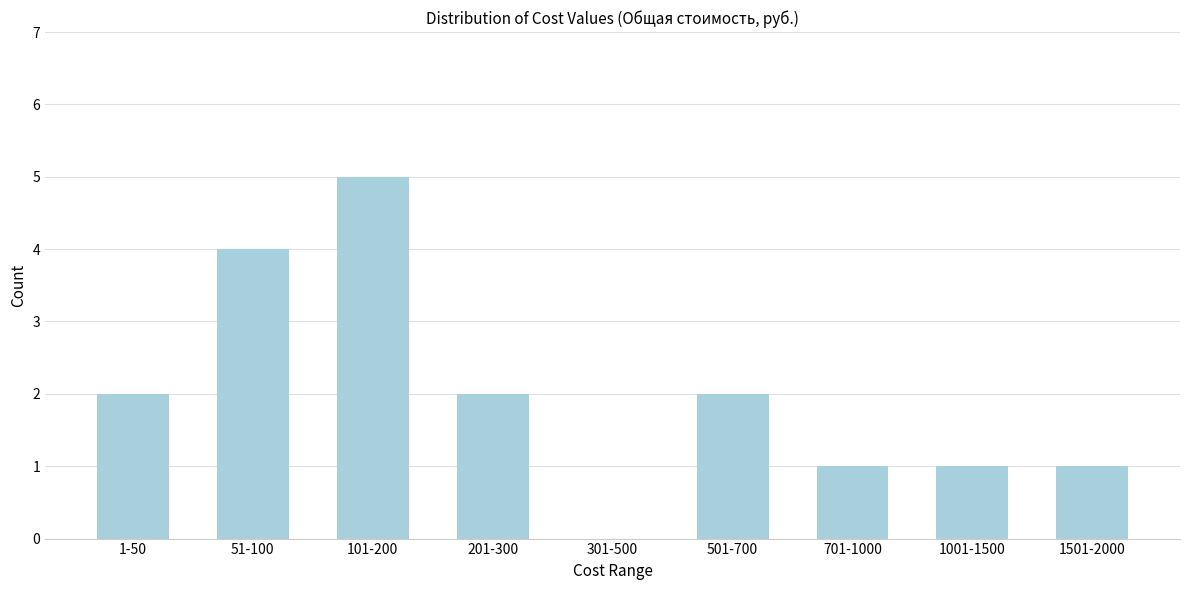

Reading left to right, what are all the values shown in this chart?

1-50=2	51-100=4	101-200=5	201-300=2	301-500=0	501-700=2	701-1000=1	1001-1500=1	1501-2000=1